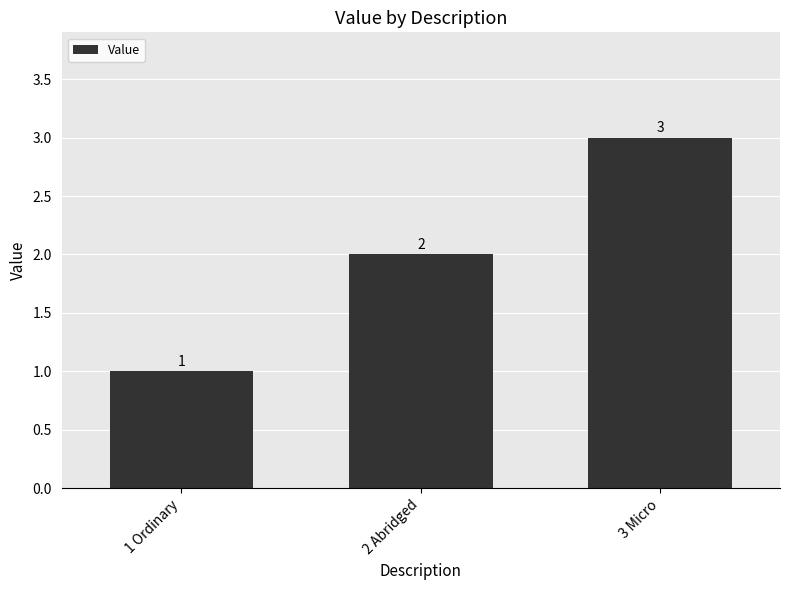

Count the values in the range 1 to 3.

3